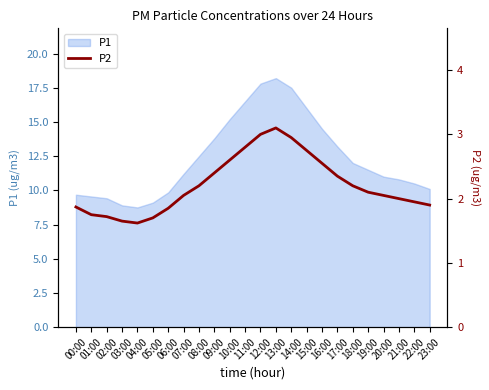

What is the highest value of the P1 series?

18.2